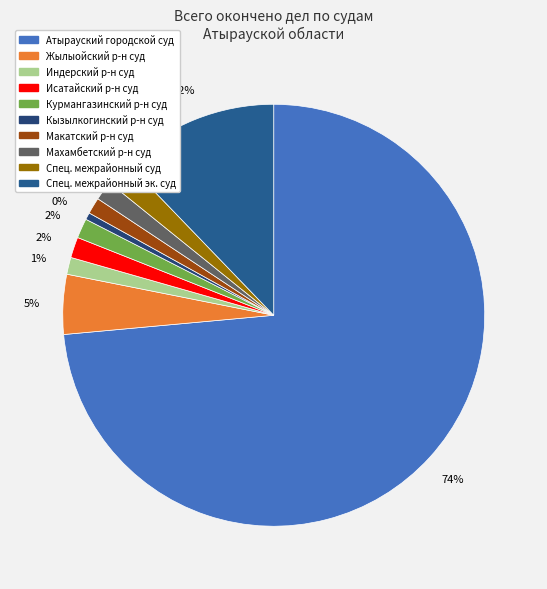

To the nearest percent, what portion does Макатский районный суд represent?

1%